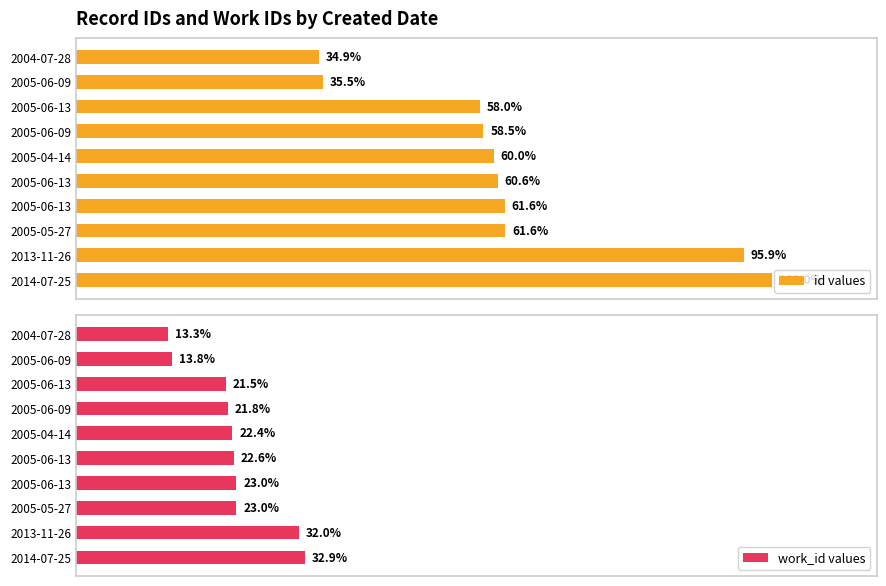

Is the value of id values at 2005-05-27 greater than the value of work_id values at 2013-11-26?

Yes